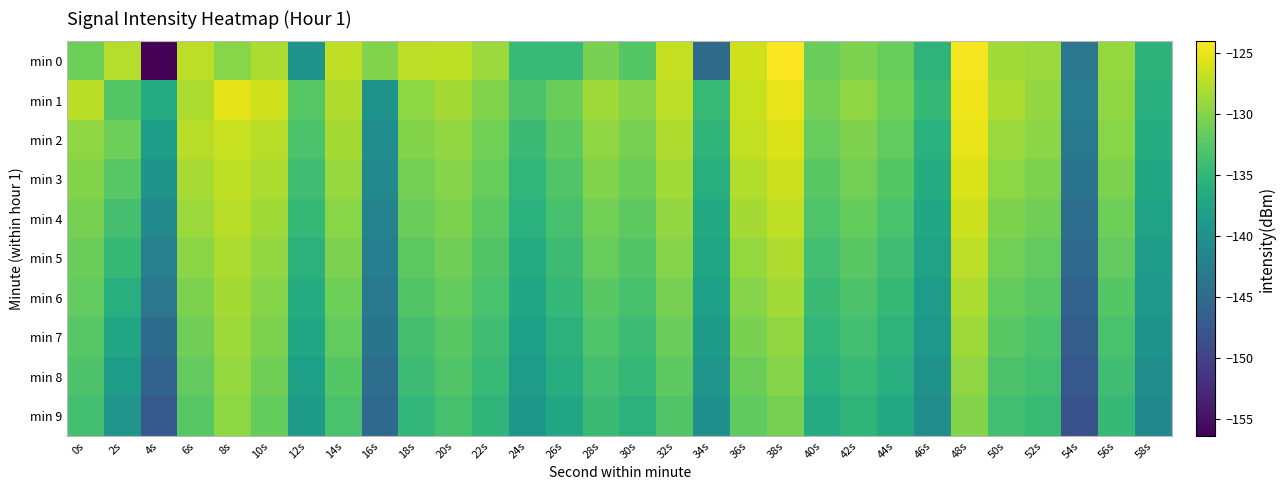

What is the smallest value displayed?

-156.4